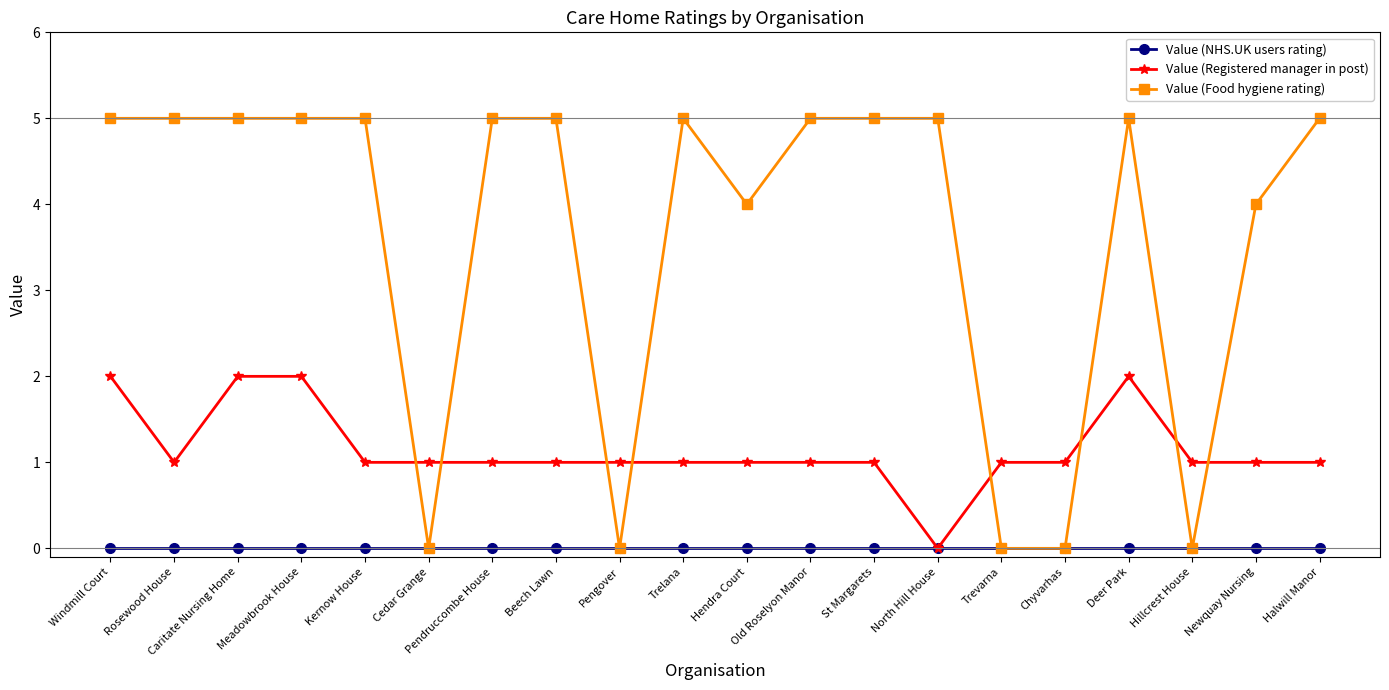

What is the difference between the maximum and minimum values in the Value (Food hygiene rating) series?

5